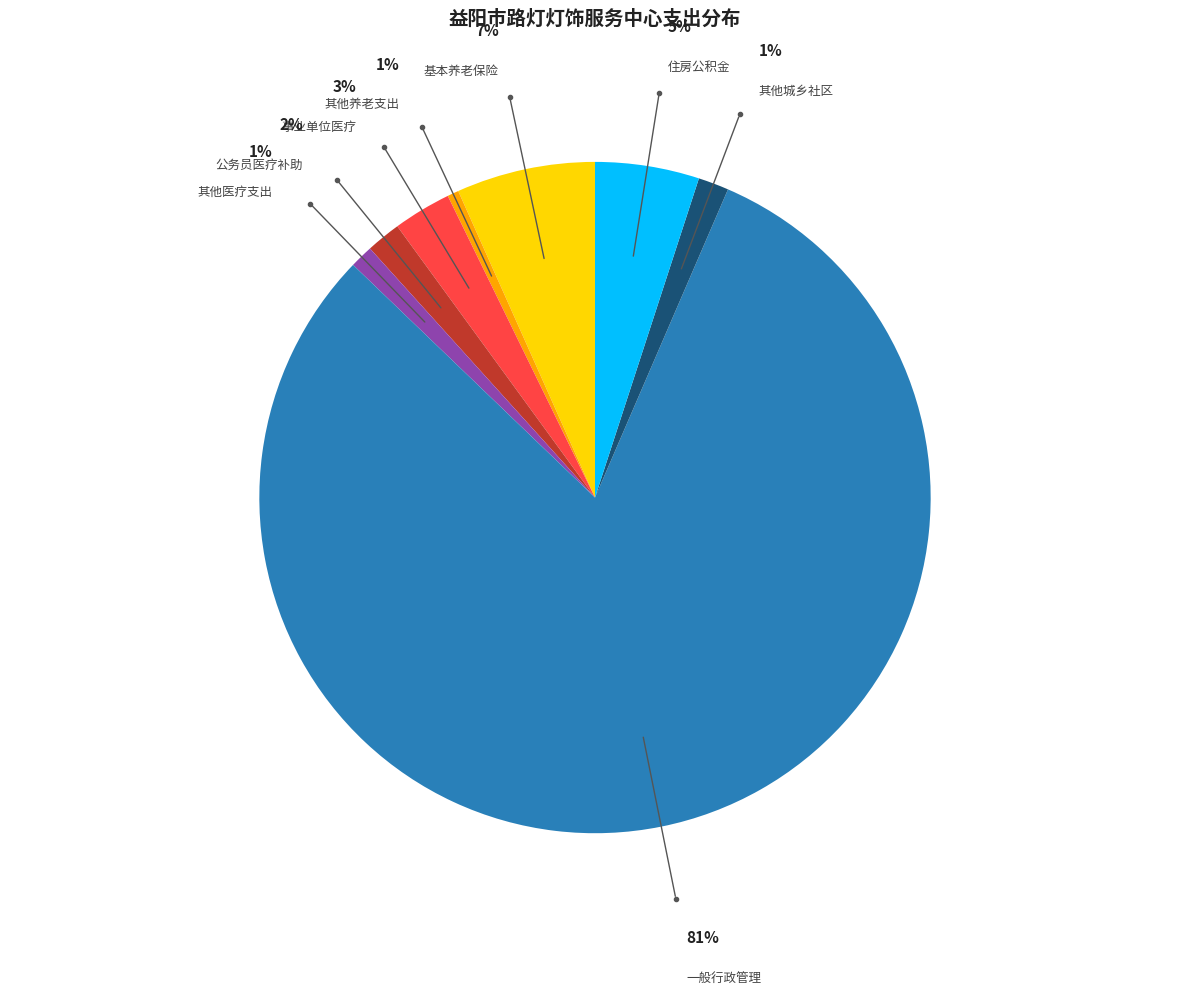

How many segments does this pie chart have?

8